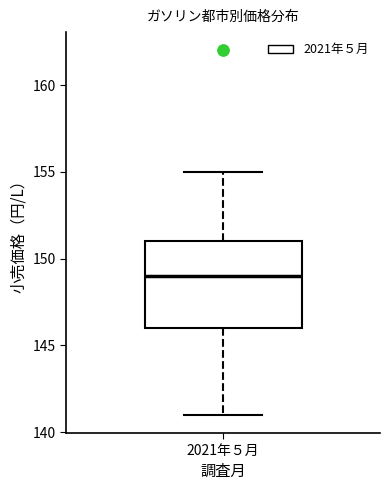

Read this box plot against the y-axis: the position of the median line, the range covered by the box, and the ends of both whiskers. The values are not printed on the chart, so give them approximately, as read against the axis.

median 149, box 146 to 151, whiskers 141 to 155